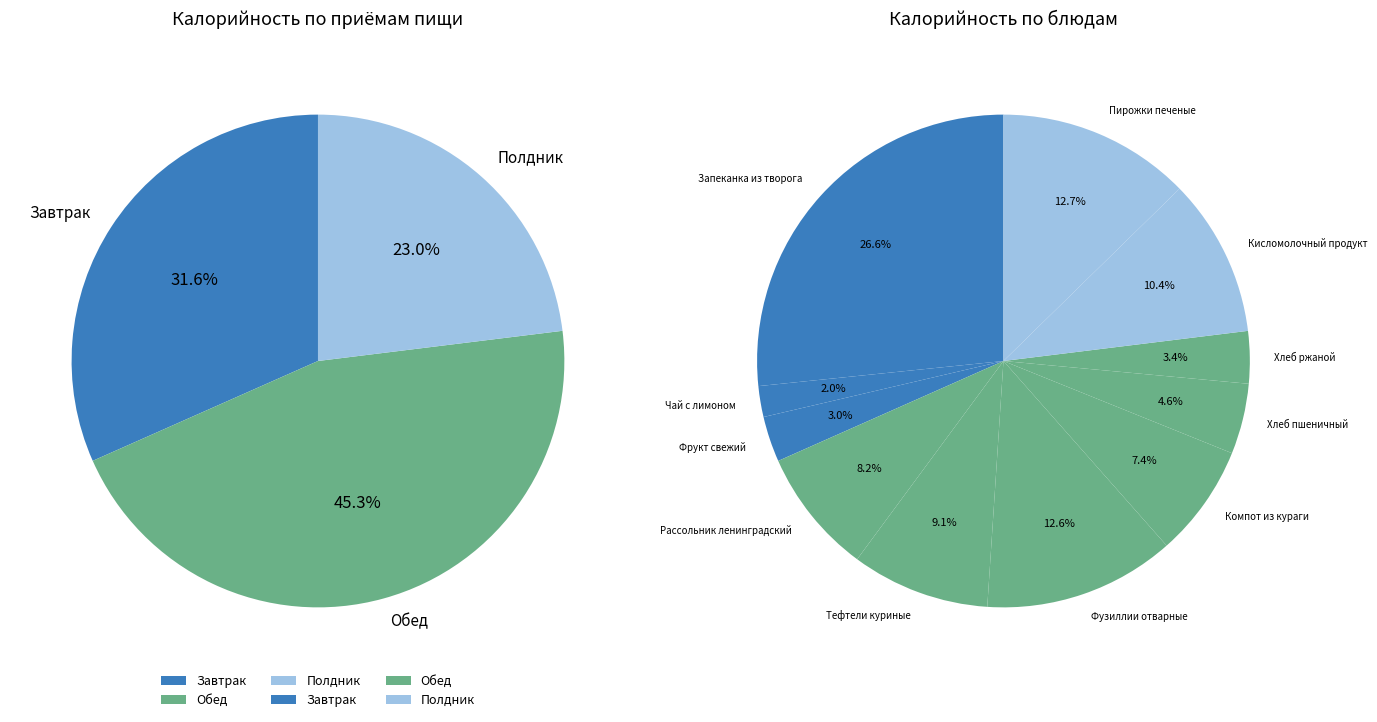

How many slices are in this pie chart?

11